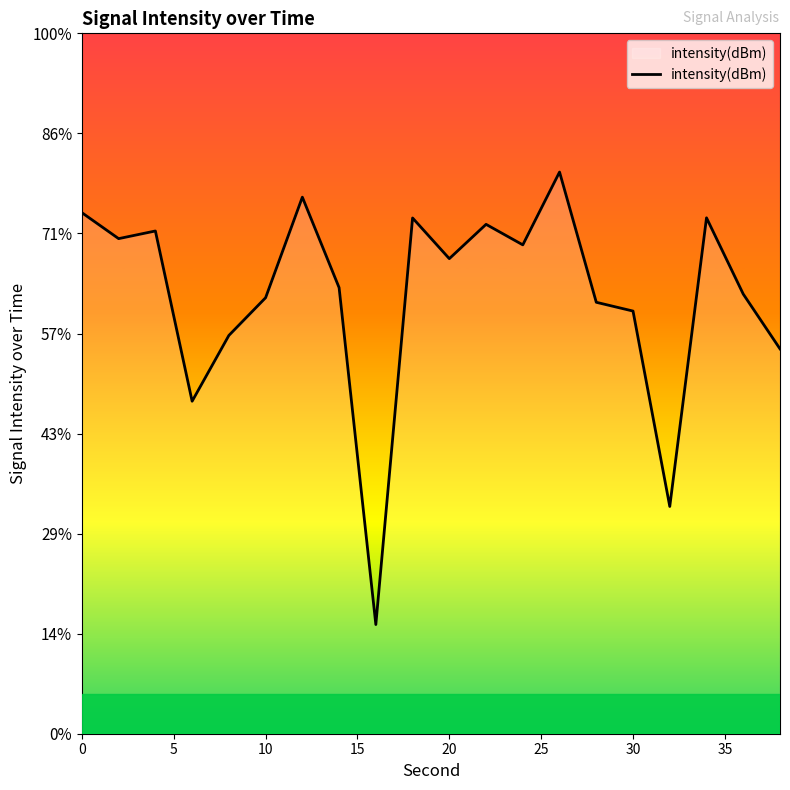

Between 13 and 17, which is larger?

13